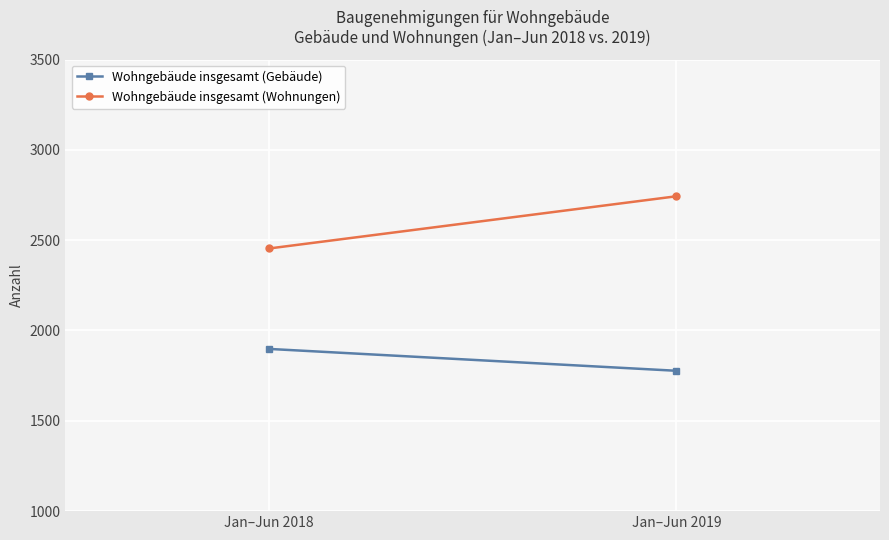

True or false: Wohngebäude insgesamt (Wohnungen) has a value of 2743 at Jan–Jun 2019.

True